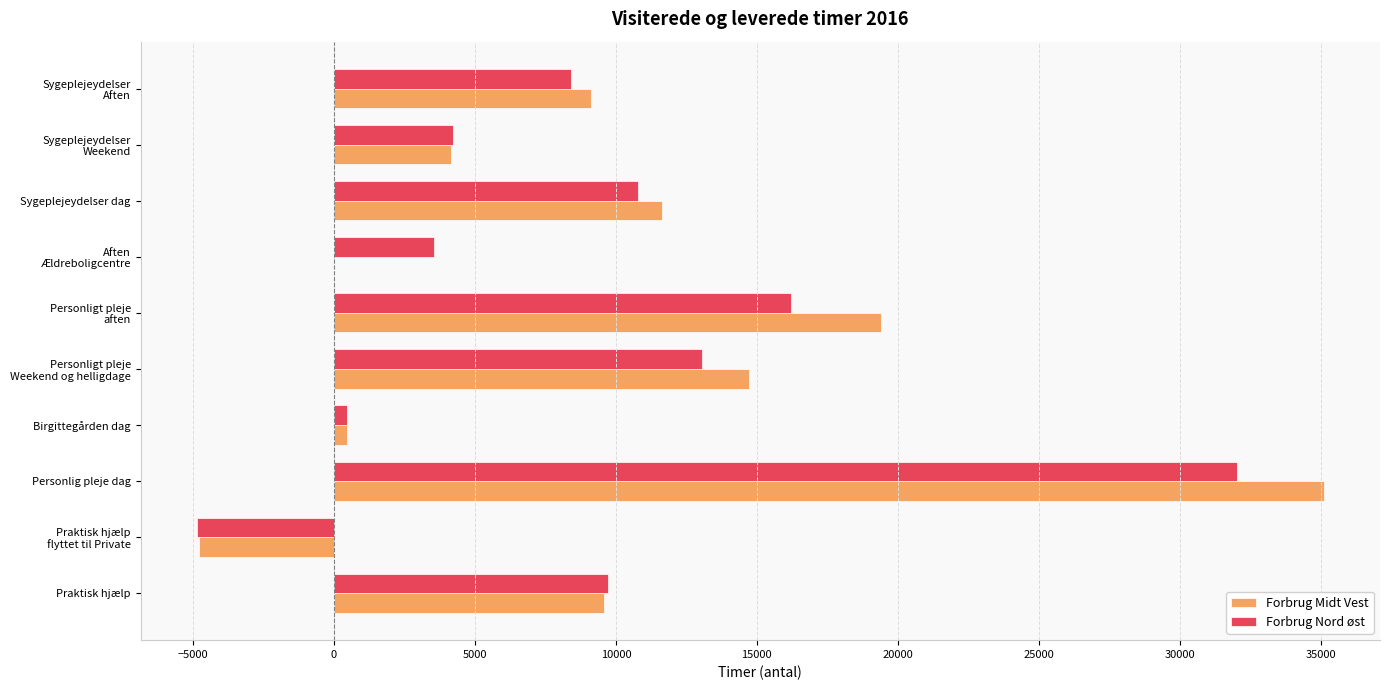

Between Praktisk hjælp and Birgittegården dag, which series saw the biggest shift?

Forbrug Nord øst